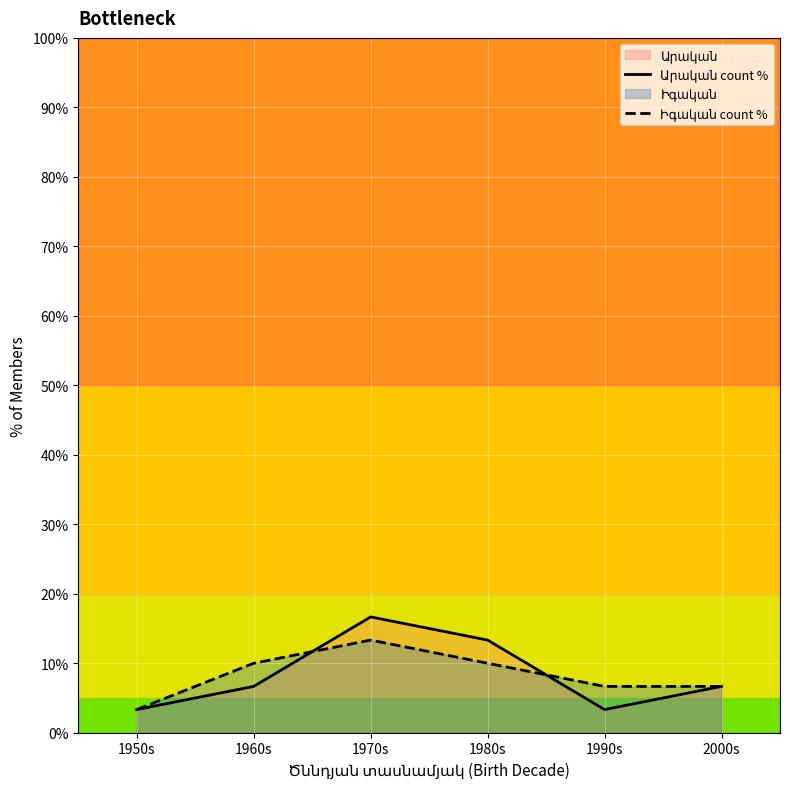

True or false: Արական count % and Իգական count % cross at least once.

True